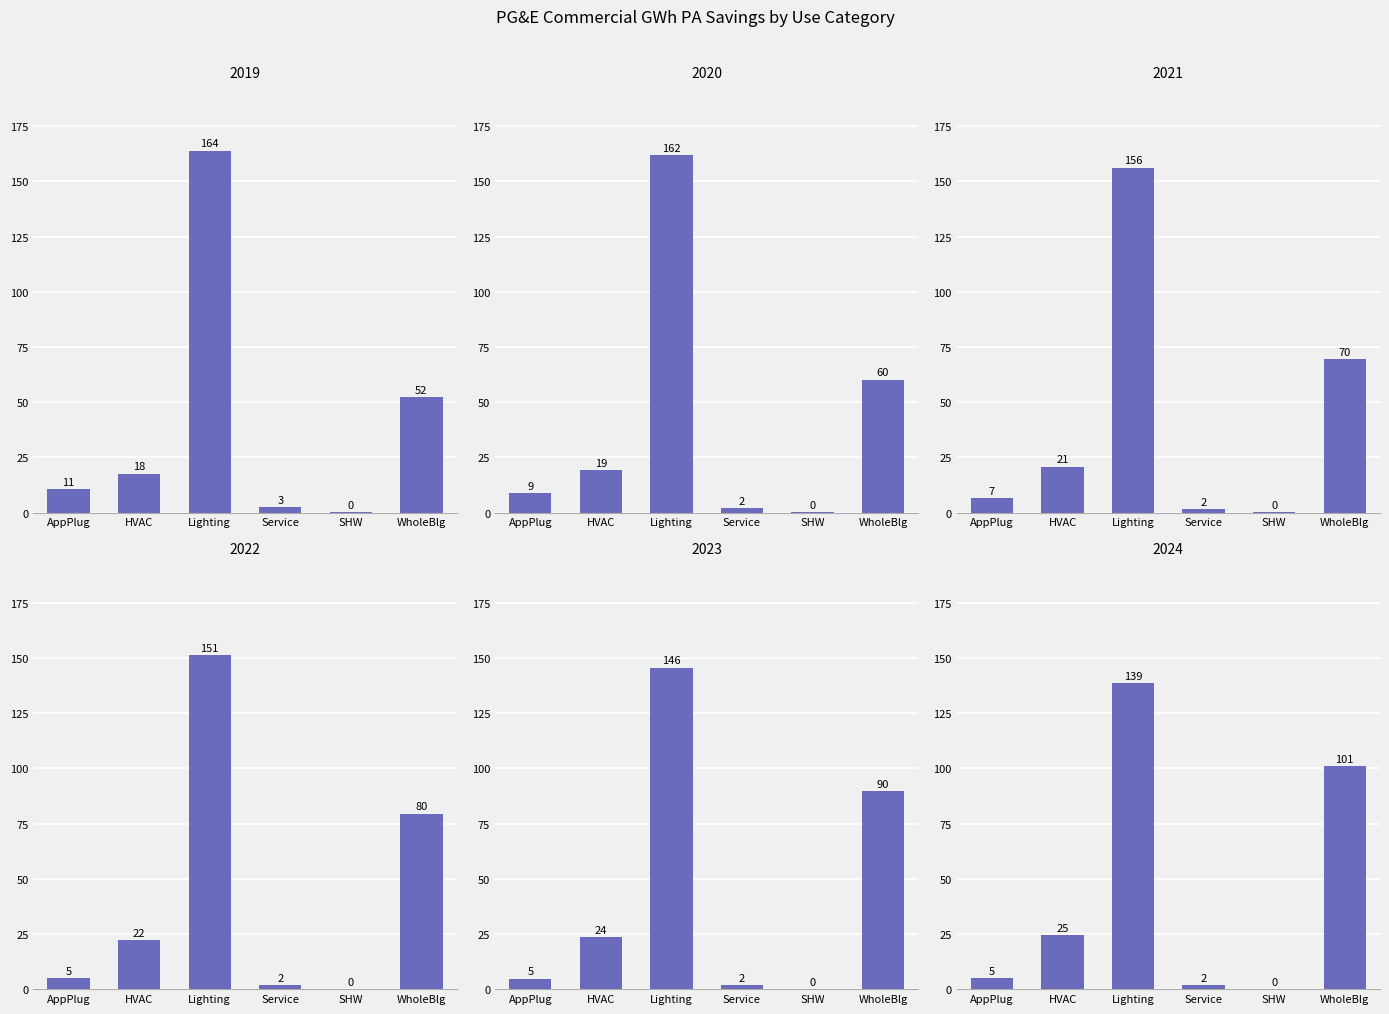

What is the difference between the maximum and minimum values in the 2023 series?

145.5